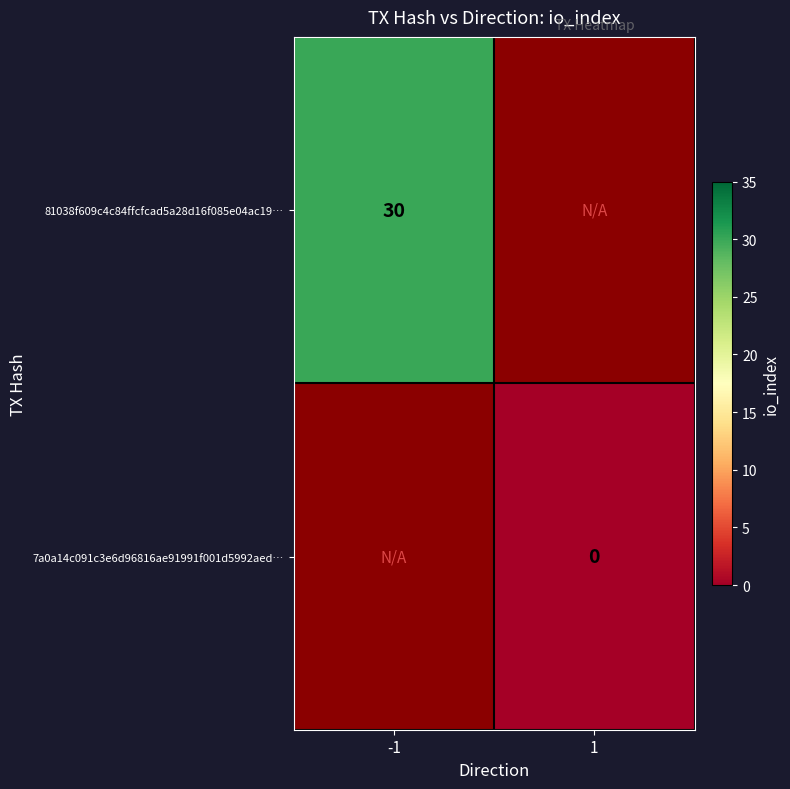

At -1, list the series in order from largest to smallest.

81038f609c4c84ffcfcad5a28d16f085e04ac19…, 7a0a14c091c3e6d96816ae91991f001d5992aed…